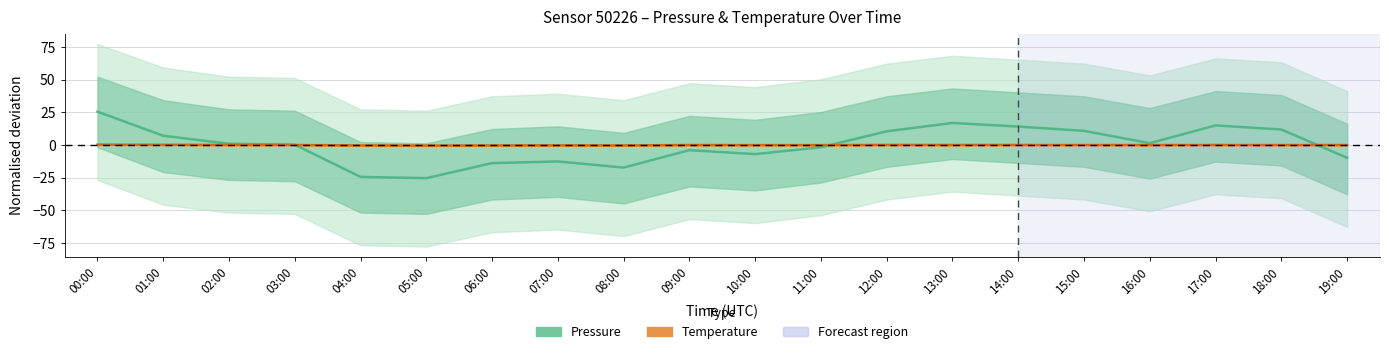

After their last crossing, which series has the higher values: Temperature (normalised) or Pressure (normalised)?

Temperature (normalised)